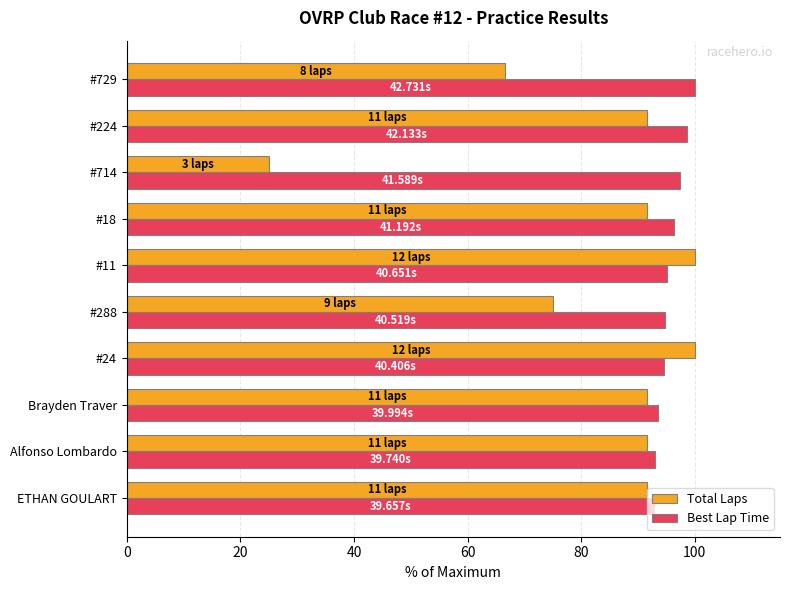

At #18, list the series in order from smallest to largest.

Total Laps, Best Lap Time